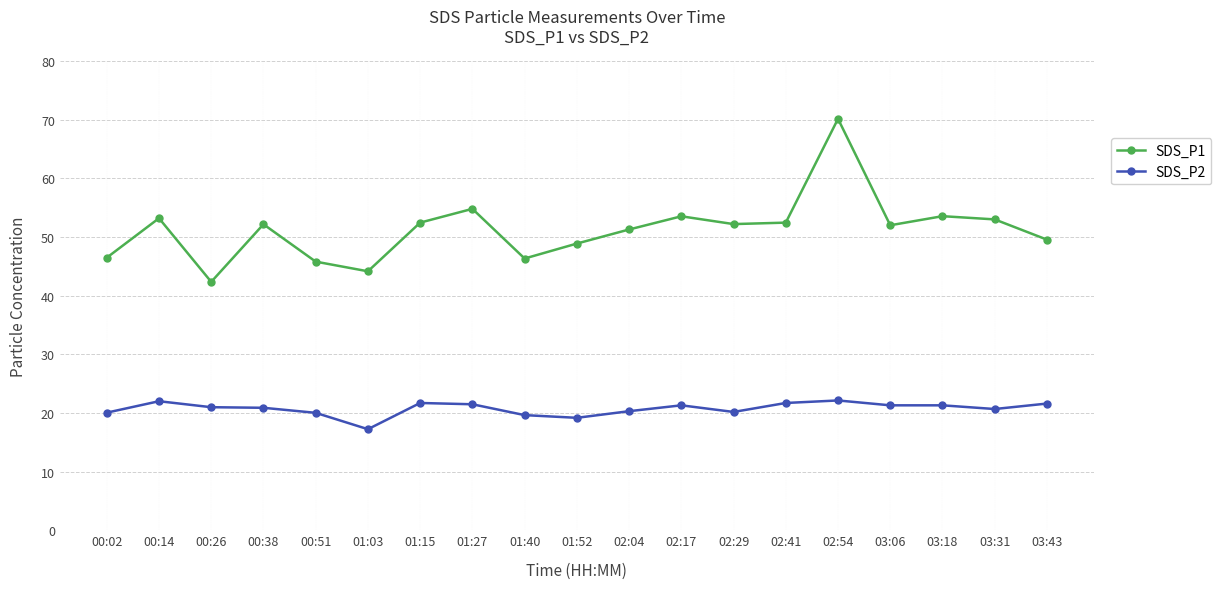

Which series has the largest range (max minus min)?

SDS_P1